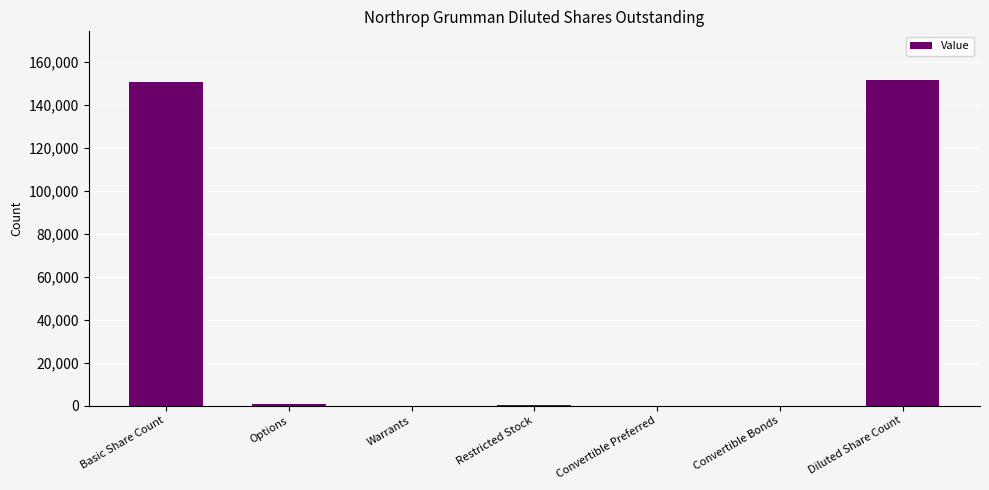

Count the number of categories in the chart.

7